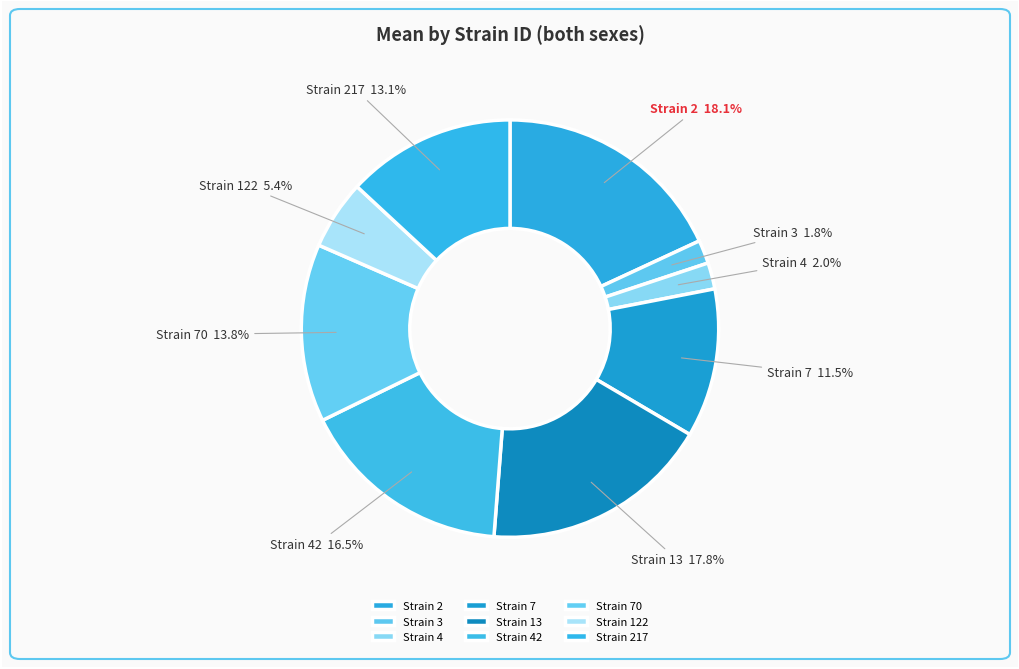

Between Strain 217 and Strain 2, which is larger?

Strain 2